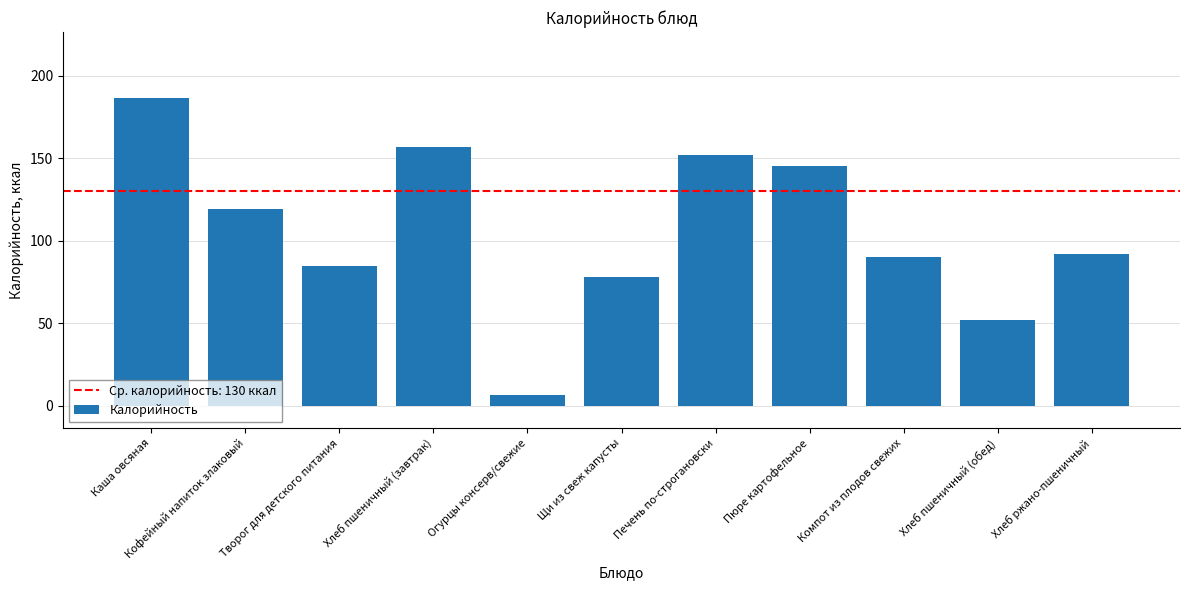

Are the bars grouped side by side (vs. stacked)?

No